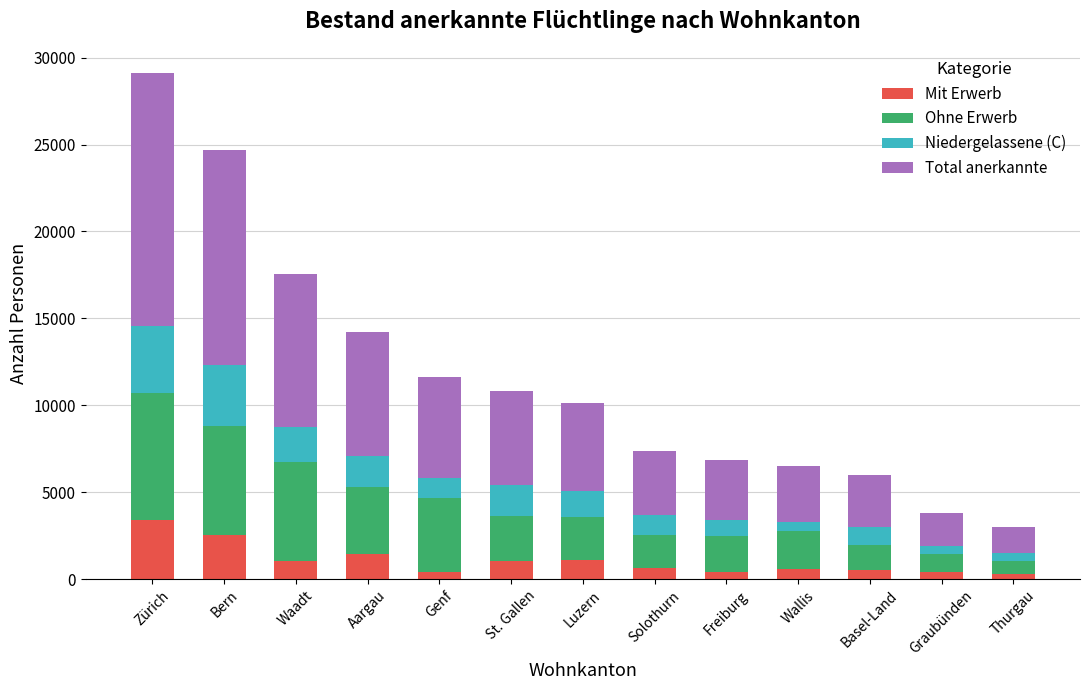

At which label does Mit Erwerb first exceed 660?

Zürich